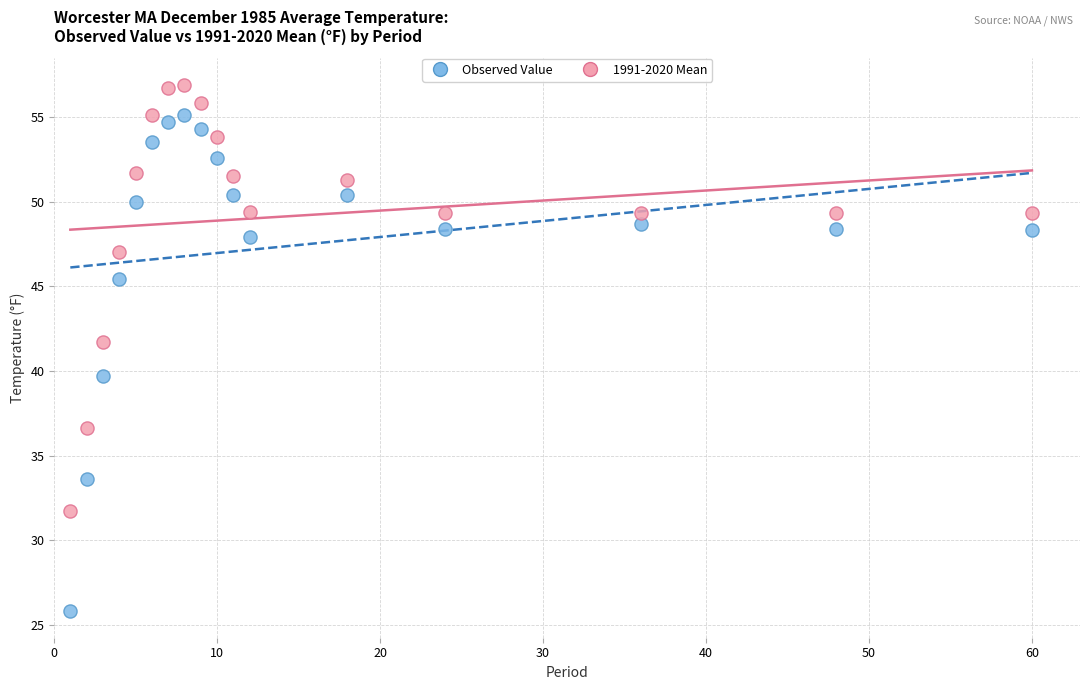

Across all series, what Y value is closest to 41?

41.7